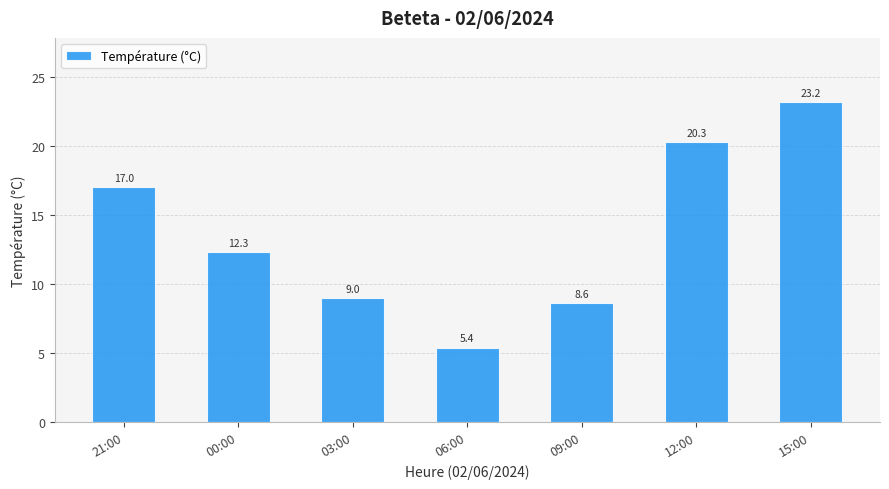

The chart shows a value of 9.0 at 03:00. True or false?

True